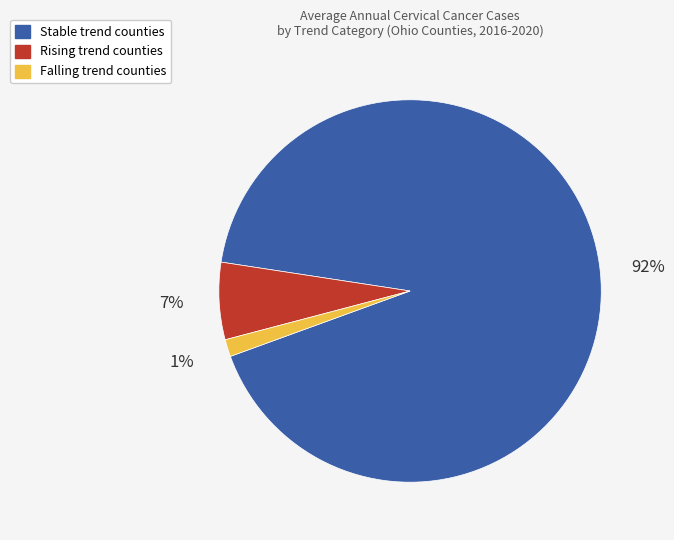

How many segments does this pie chart have?

3